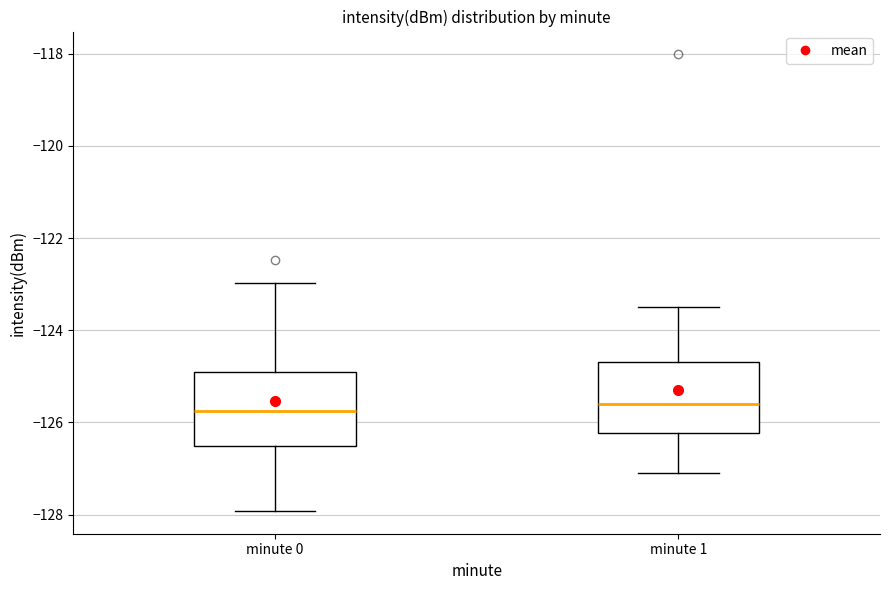

Reading left to right, transcribe this box plot: for each box, give where its median line is, the range the box spans, and where its two whiskers end, as read against the y-axis. The values are not printed on the chart, so give them approximately, as read against the axis.

minute 0: median -125.8, box -126.6 to -124.8, whiskers -128.0 to -123.0
minute 1: median -125.6, box -126.2 to -124.6, whiskers -127.0 to -123.4